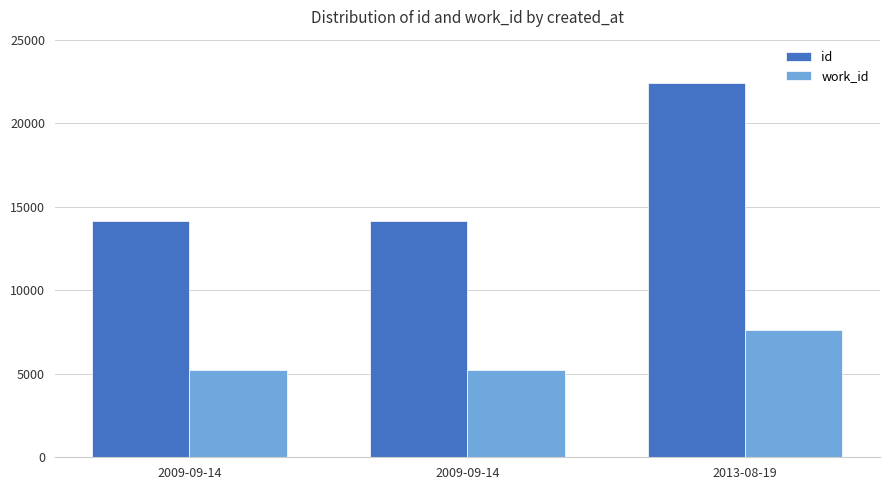

Which category has the lowest value across all series?

2009-09-14